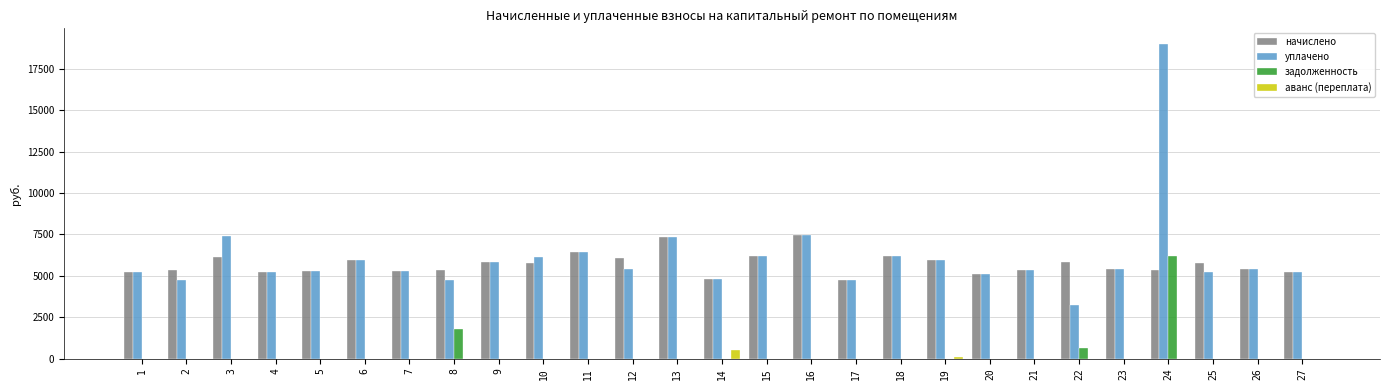

The value of задолженность at 8 is 1788.5. True or false?

True